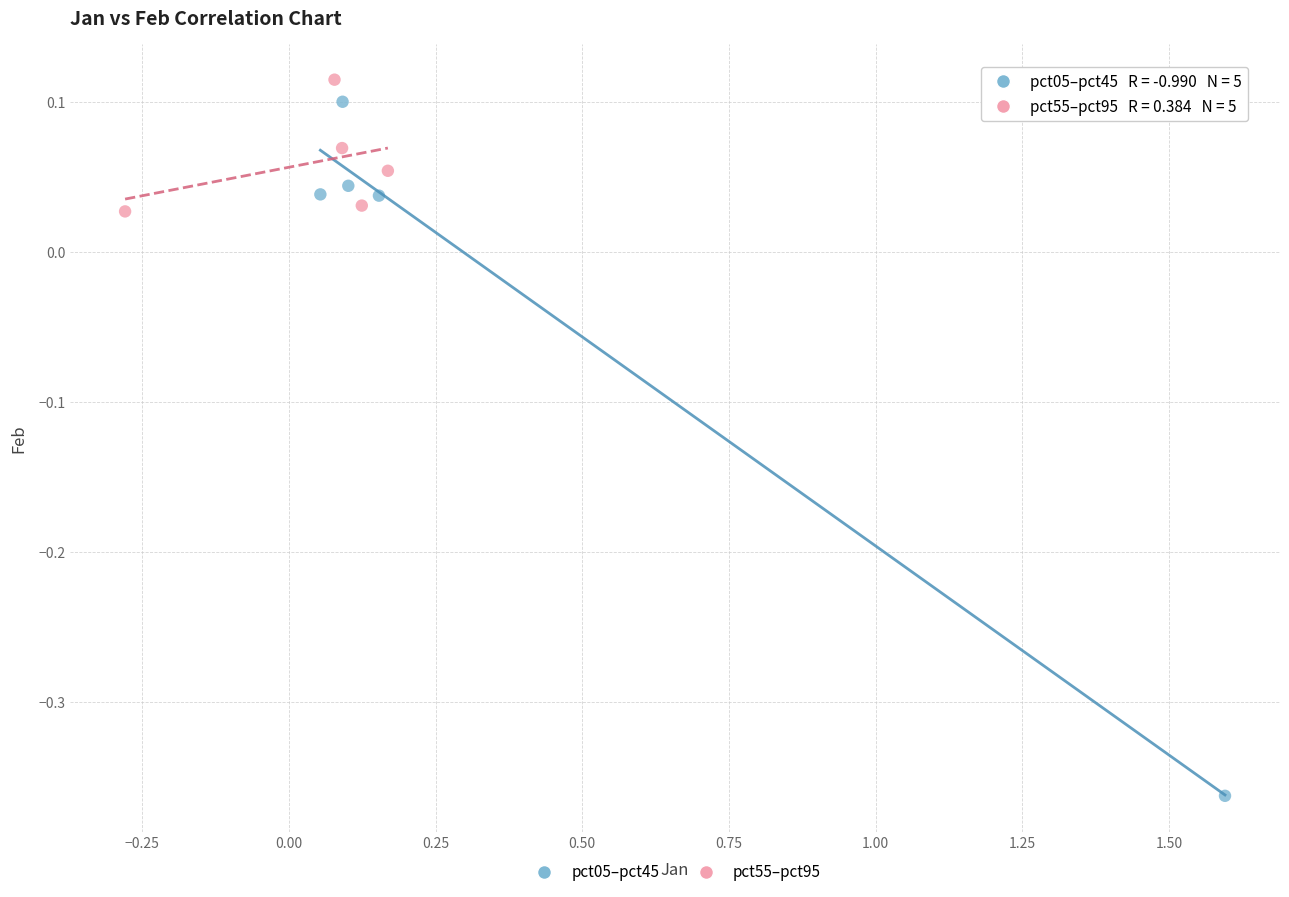

Which series reaches the minimum Y coordinate?

pct05–pct45